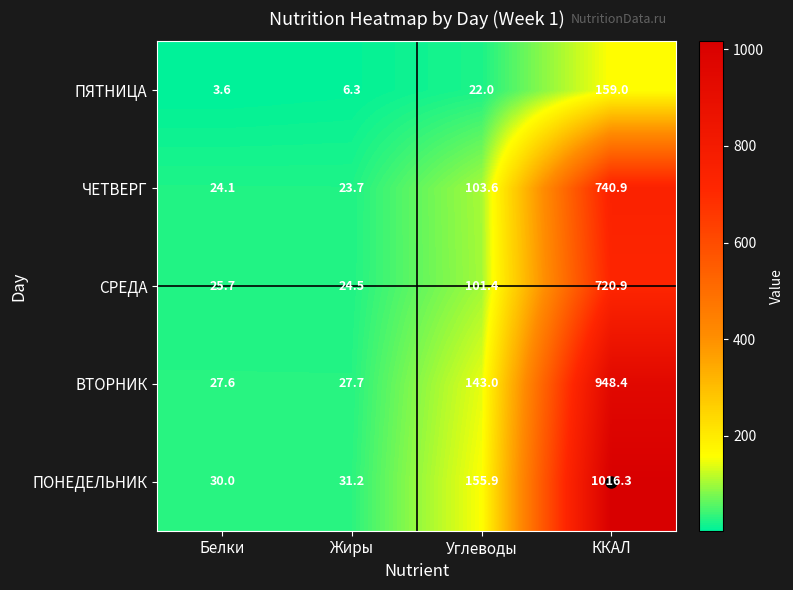

The value of ЧЕТВЕРГ at ККАЛ is 977.4. True or false?

False